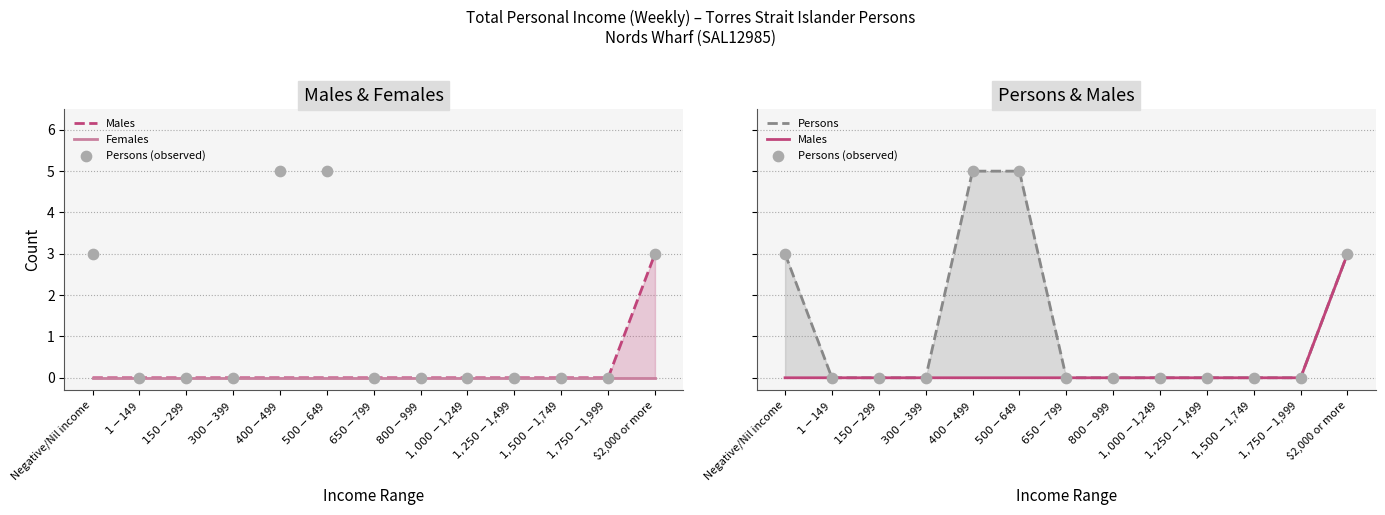

What are all the series names shown in the legend?

Males, Females, Persons (observed), Persons